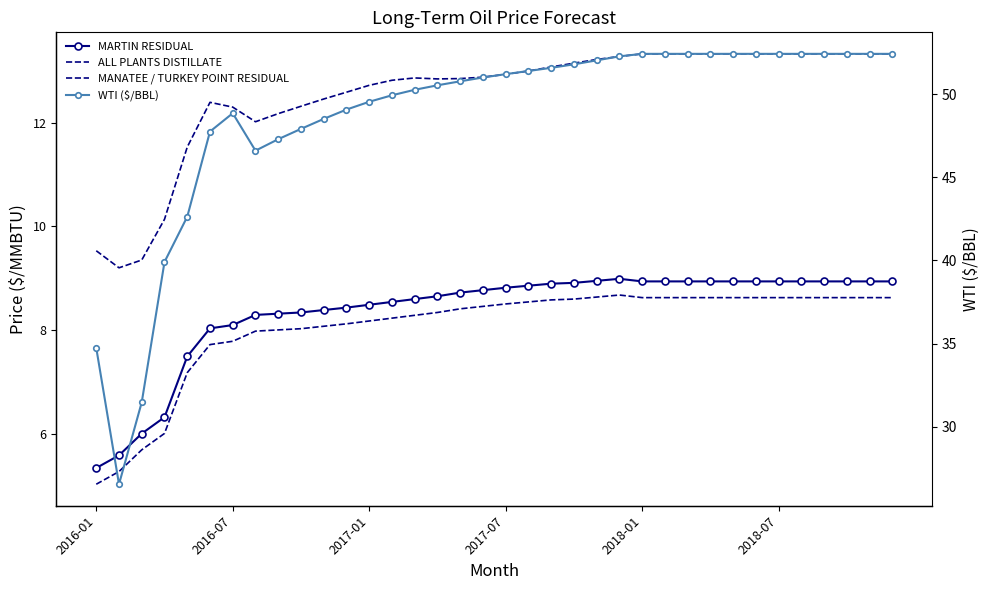

How many data points in WTI ($/BBL) are above 51?

18